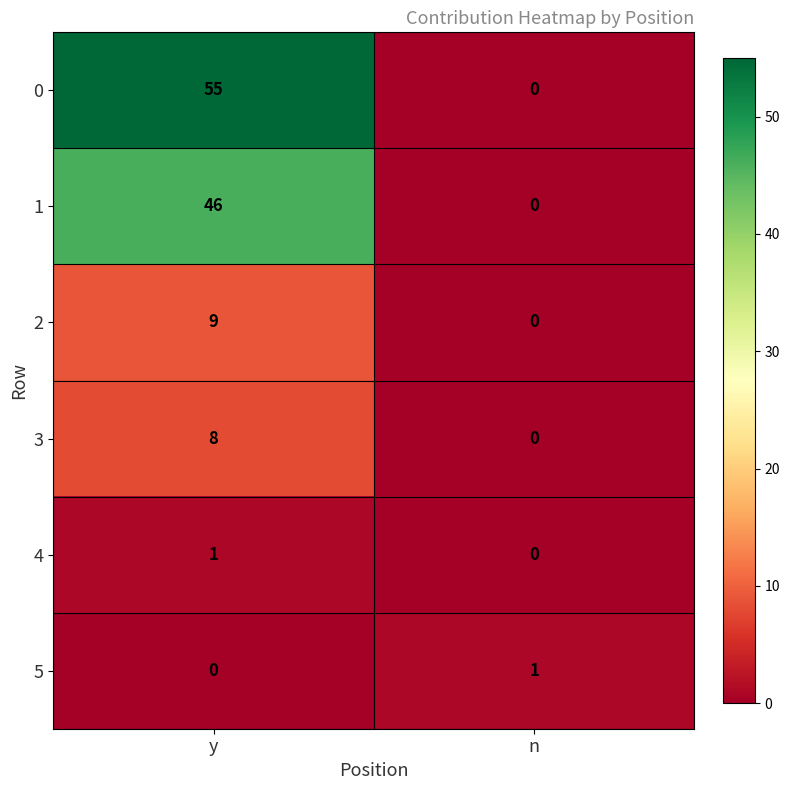

What is the difference between the 2 values at y and n?

9